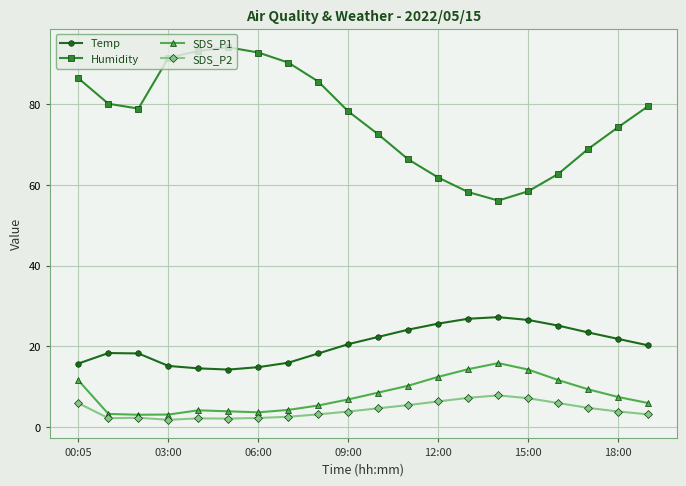

Count the number of categories in the chart.

20